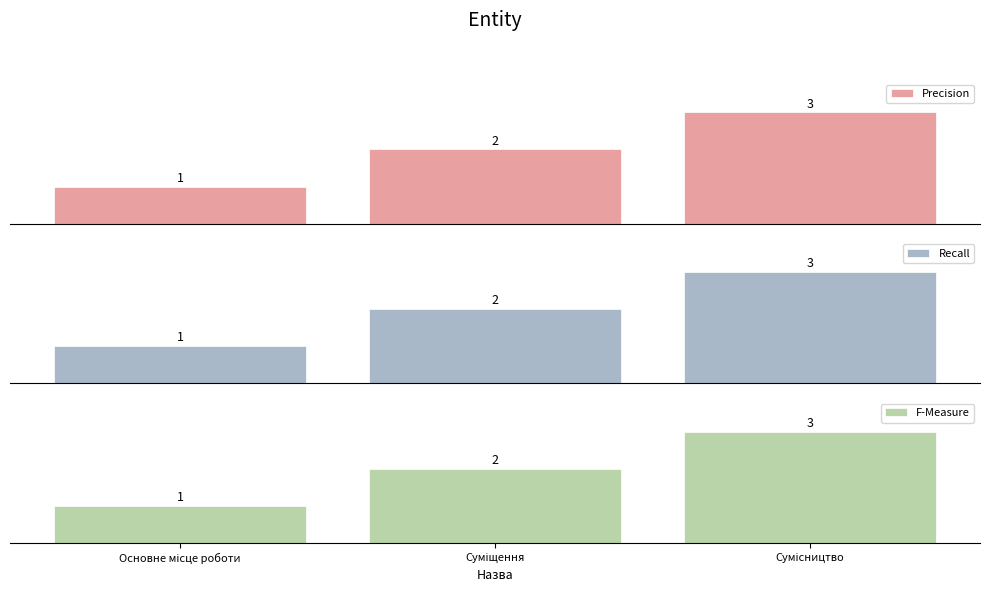

What is the average value of the Recall series?

2